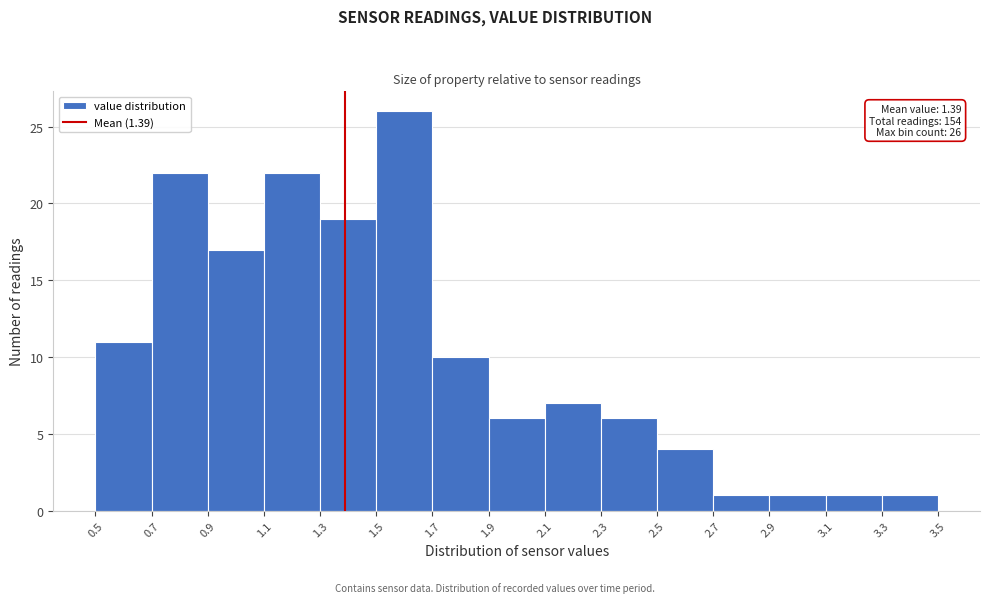

Over which range of the x-axis is the bar tallest?

1.5 to 1.7